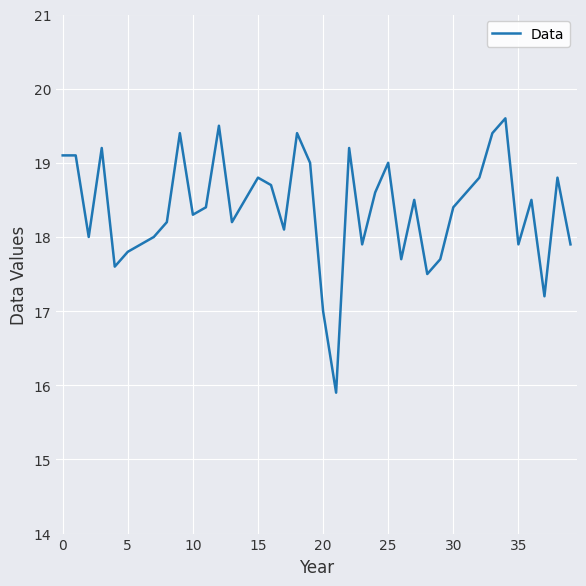

What is the maximum value shown in the chart?

19.6